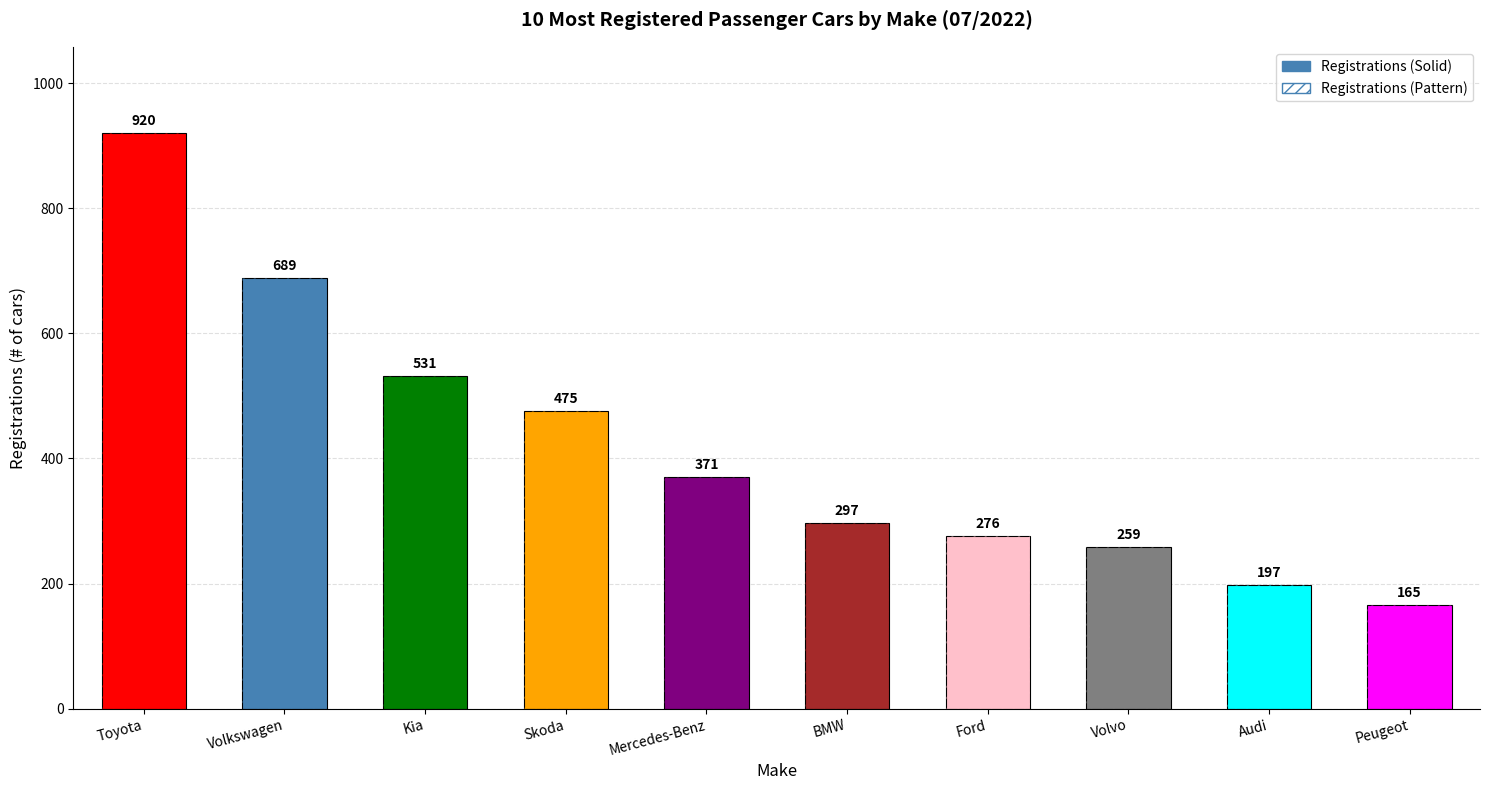

Reading left to right, list all the values displayed in this chart.

Toyota=920	Volkswagen=689	Kia=531	Skoda=475	Mercedes-Benz=371	BMW=297	Ford=276	Volvo=259	Audi=197	Peugeot=165